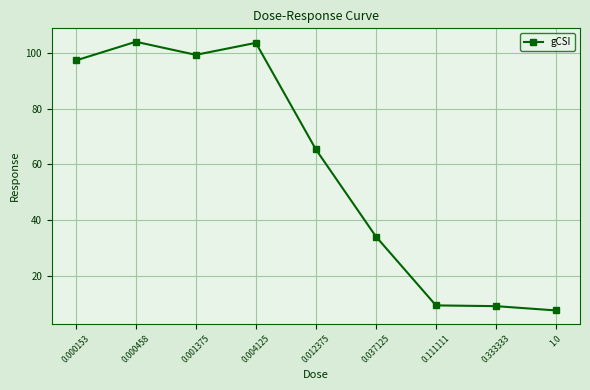

Approximately how many times larger is the value at 0.004125 compared to 0.000458?

1.0